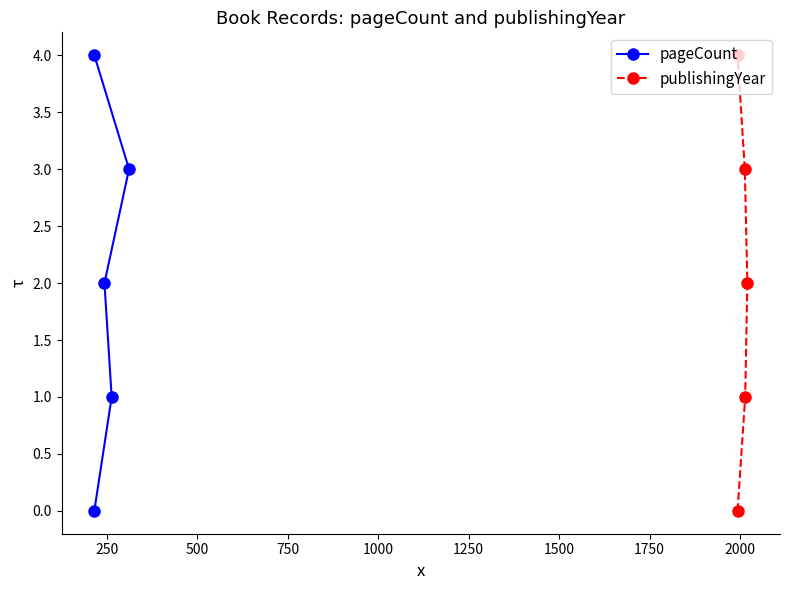

What is the value of the publishingYear point at the 2nd from the left?

1